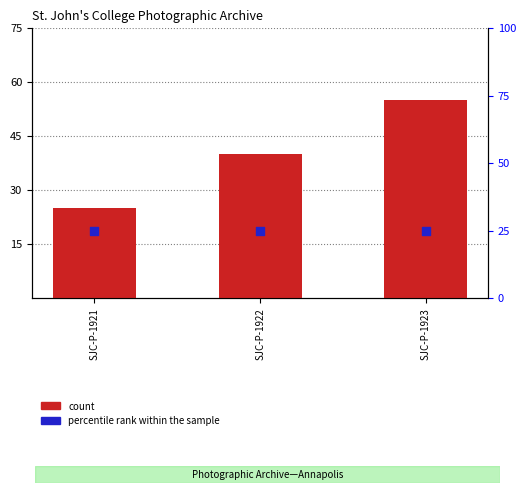

What is the total value across all series at SJC-P-1923?

80